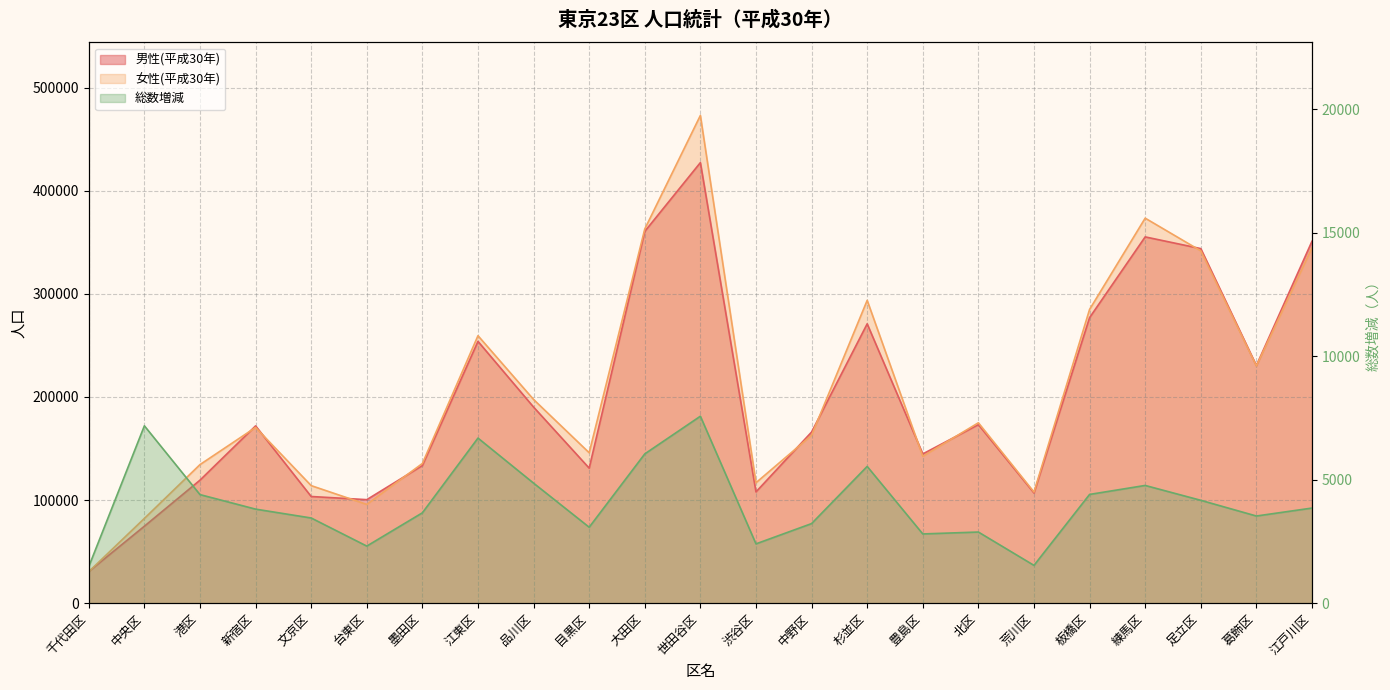

What is the sum of all 男性(平成30年) values?

4622881